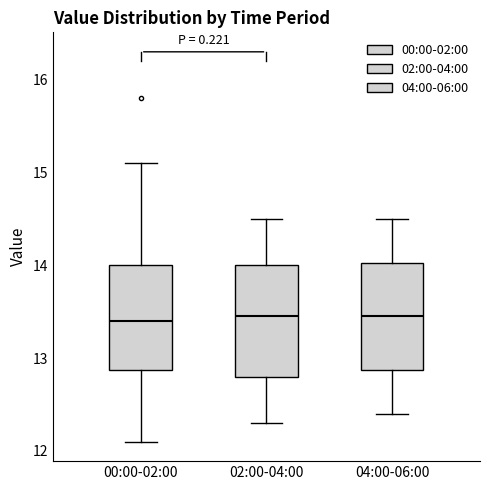

Where does the lower whisker of the box for 02:00-04:00 end on the y-axis? The values are not printed on the chart, so give them approximately, as read against the axis.

12.3